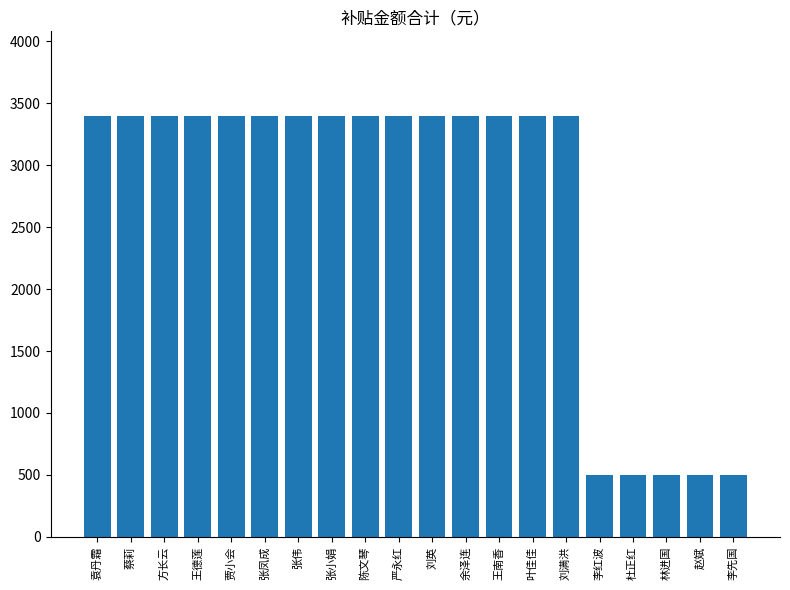

What is the label of the 14th bar from the left?

叶佳佳